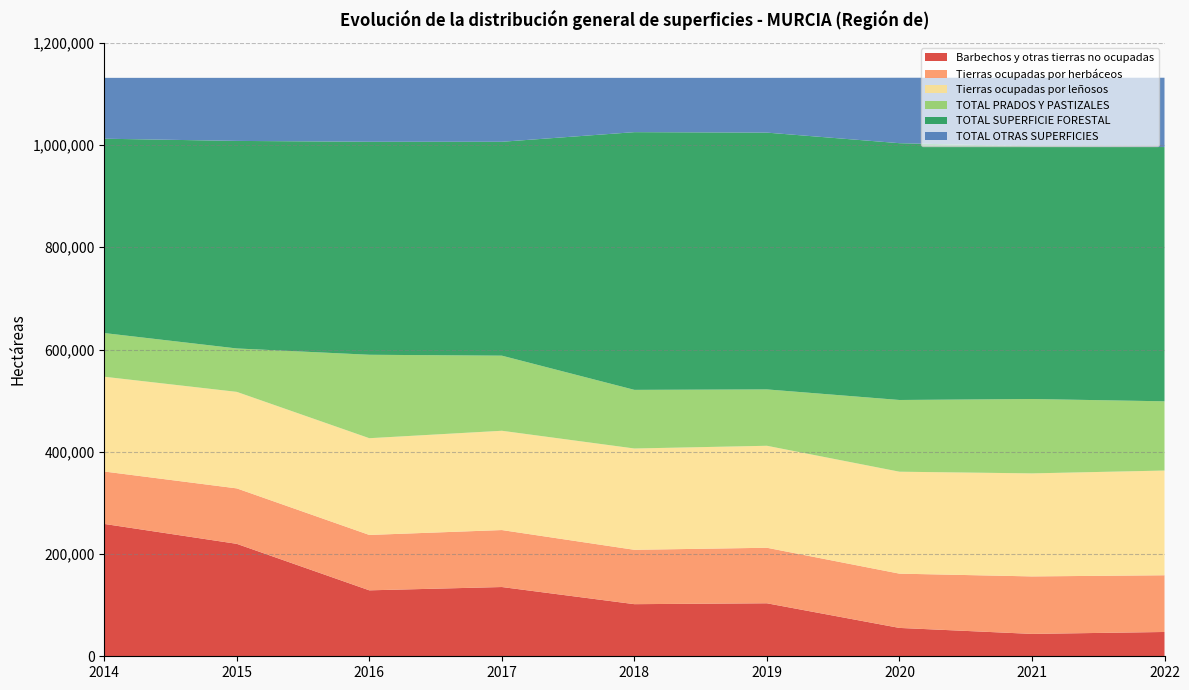

Reading left to right, transcribe all the data shown in this chart.

Barbechos y otras tierras no ocupadas: 2014=258875	2015=219929	2016=128990	2017=135464	2018=101929	2019=103662	2020=55467	2021=43773	2022=47536
Tierras ocupadas por herbáceos: 2014=102536	2015=108453	2016=108332	2017=111431	2018=106314	2019=108600	2020=106152	2021=112436	2022=110927
Tierras ocupadas por leñosos: 2014=185357	2015=188787	2016=189229	2017=194208	2018=198175	2019=199470	2020=199402	2021=201529	2022=204829
TOTAL PRADOS Y PASTIZALES: 2014=85435	2015=84920	2016=163203	2017=146882	2018=114682	2019=110248	2020=140282	2021=145484	2022=135420
TOTAL SUPERFICIE FORESTAL: 2014=380156	2015=405968	2016=416606	2017=418375	2018=504095	2019=502300	2020=502301	2021=494320	2022=497331
TOTAL OTRAS SUPERFICIES: 2014=119032	2015=123334	2016=125031	2017=125027	2018=106192	2019=107107	2020=128014	2021=134073	2022=135572